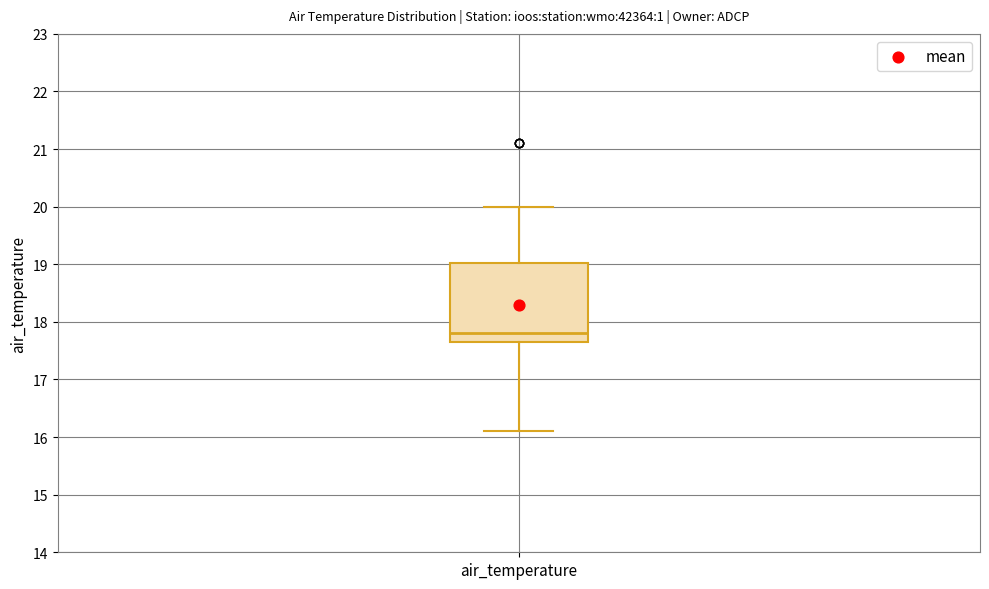

Read this box plot against the y-axis: the position of the median line, the range covered by the box, and the ends of both whiskers. The values are not printed on the chart, so give them approximately, as read against the axis.

median 17.8, box 17.7 to 19.0, whiskers 16.1 to 20.0